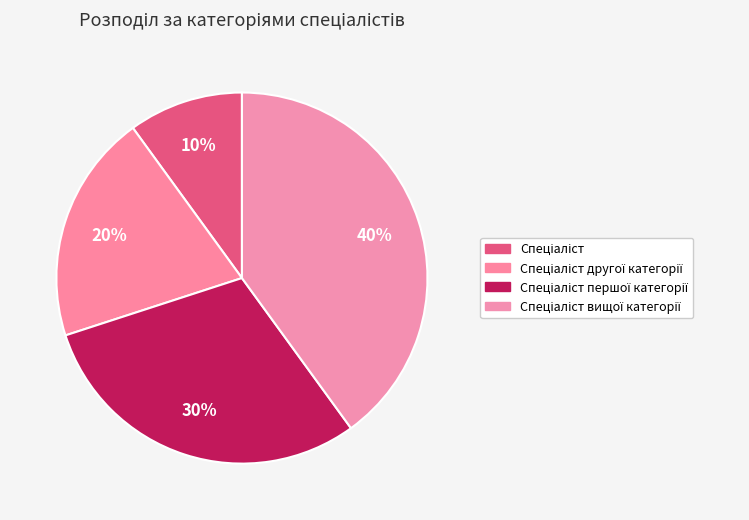

How many segments does this pie chart have?

4